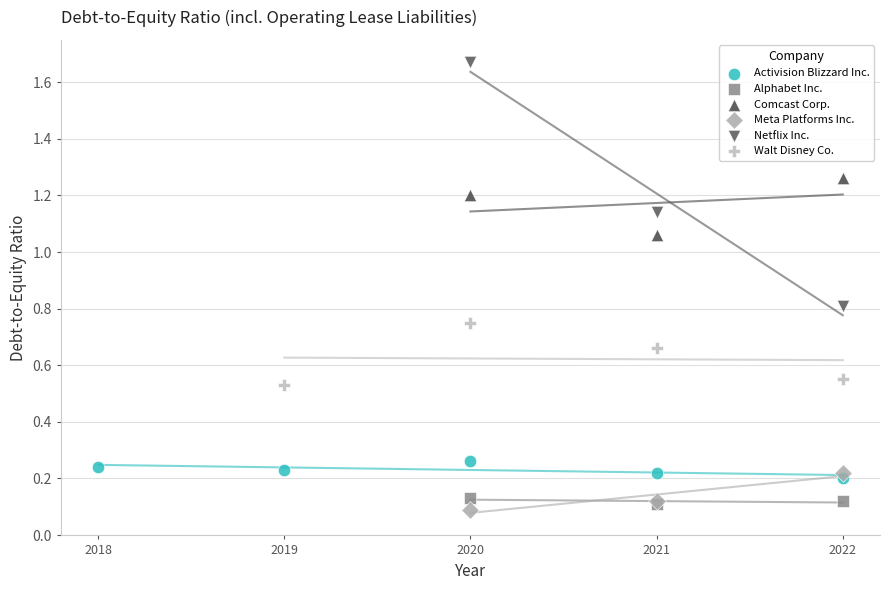

What are all the series names shown in the legend?

Activision Blizzard Inc., Alphabet Inc., Comcast Corp., Meta Platforms Inc., Netflix Inc., Walt Disney Co.